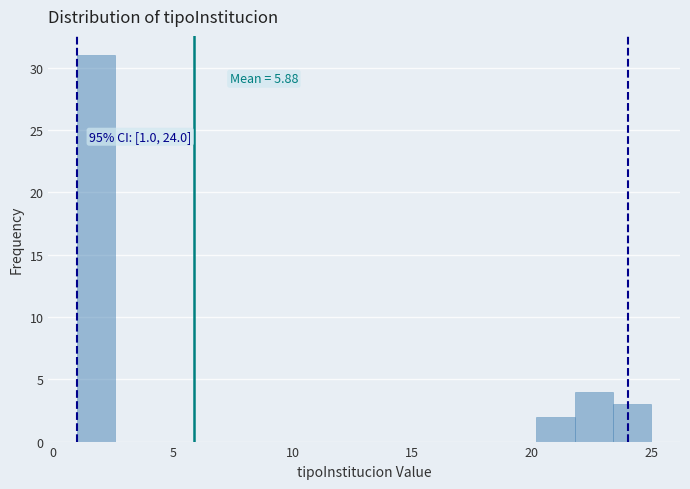

Read against the x-axis, roughly where is the centre of the tallest bar?

2.0